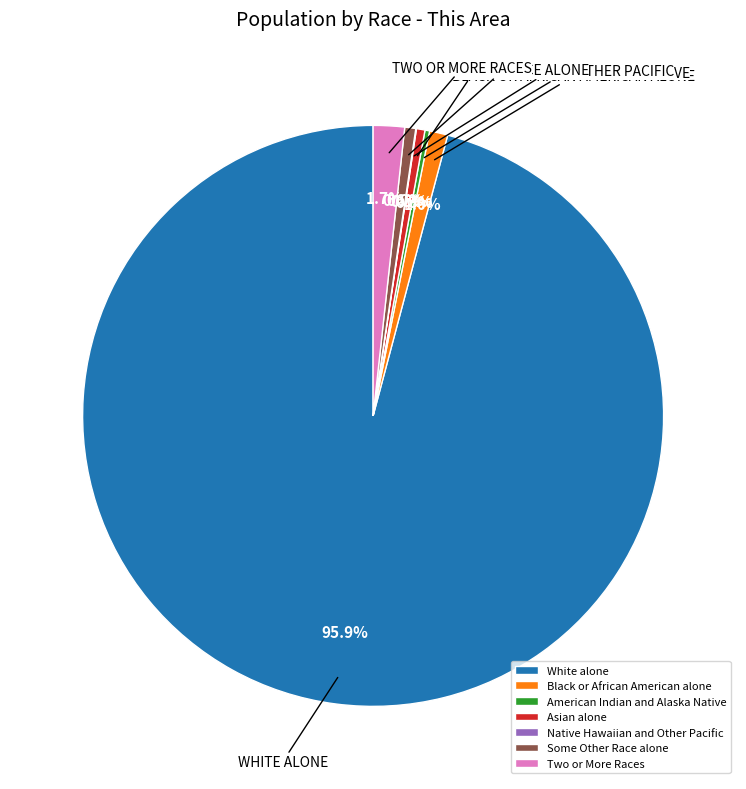

Which slice is the largest?

White alone